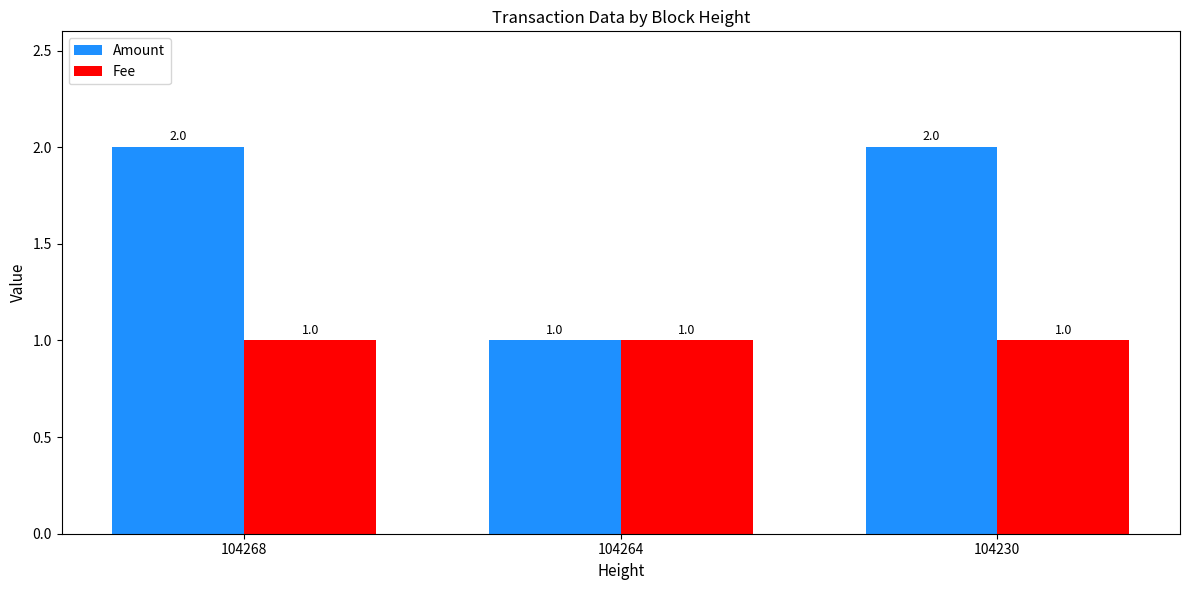

The Fee series shows 1 at 104264. True or false?

True